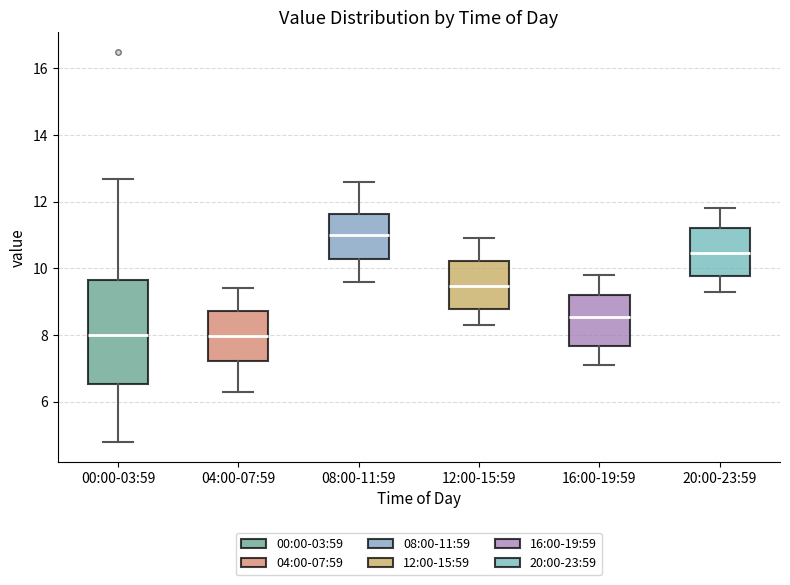

Where does the upper whisker of the box for 16:00-19:59 end on the y-axis? The values are not printed on the chart, so give them approximately, as read against the axis.

9.8